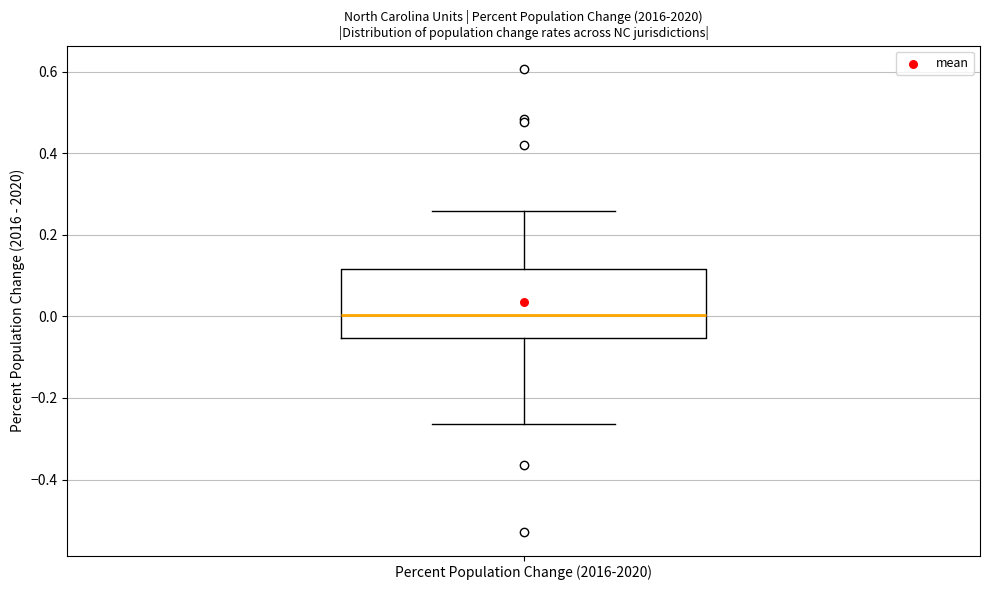

Read this box plot against the y-axis: the position of the median line, the range covered by the box, and the ends of both whiskers. The values are not printed on the chart, so give them approximately, as read against the axis.

median 0.00, box -0.06 to 0.12, whiskers -0.26 to 0.26